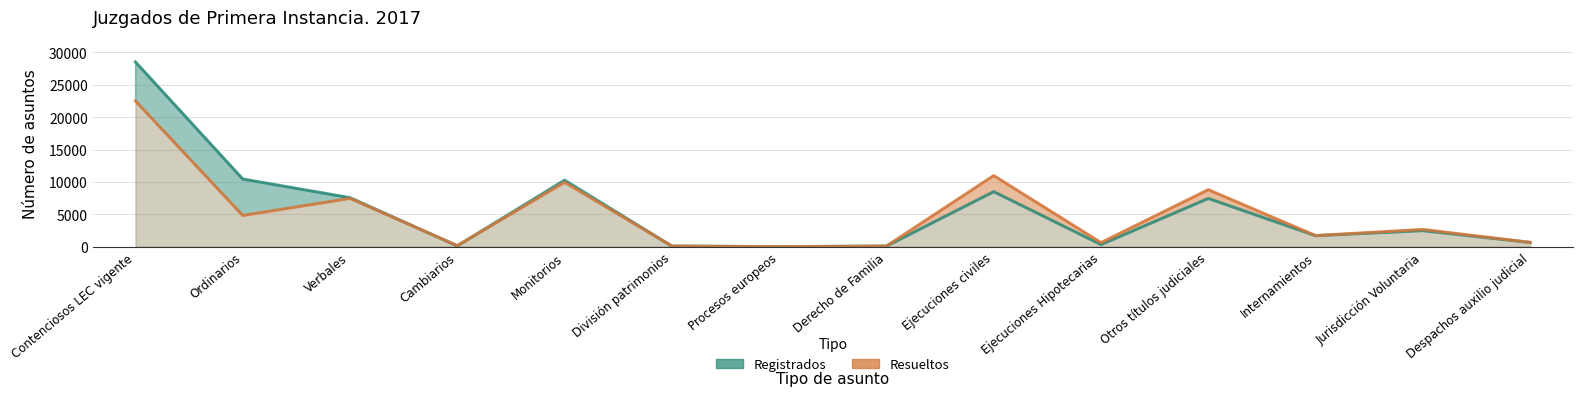

How many data points in Resueltos are above 2664?

6